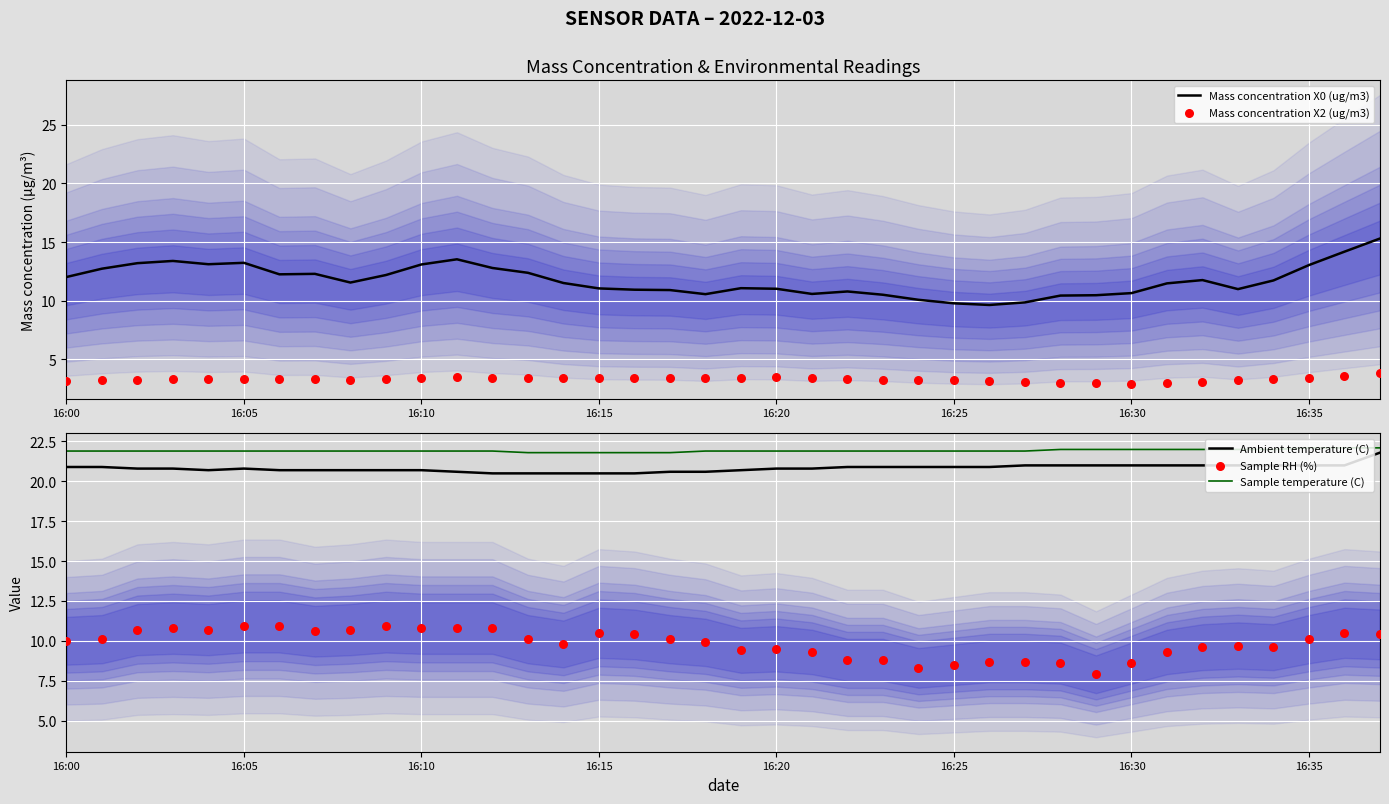

Which series has the widest spread of Y values?

Mass concentration X0 (ug/m3)